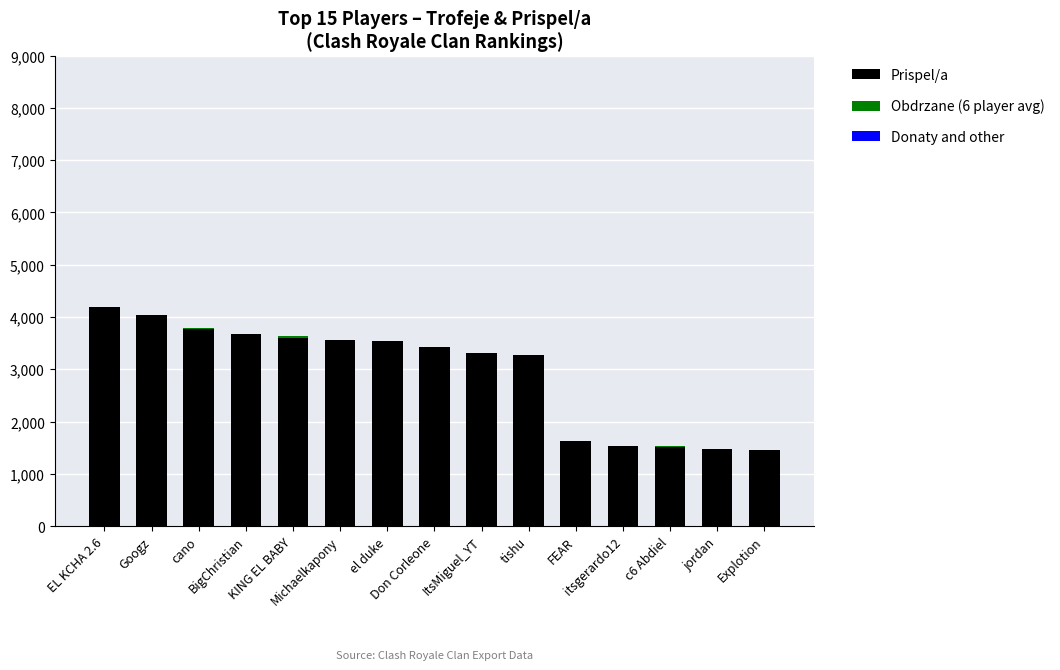

At which category is the sum across all series the highest?

EL KCHA 2.6